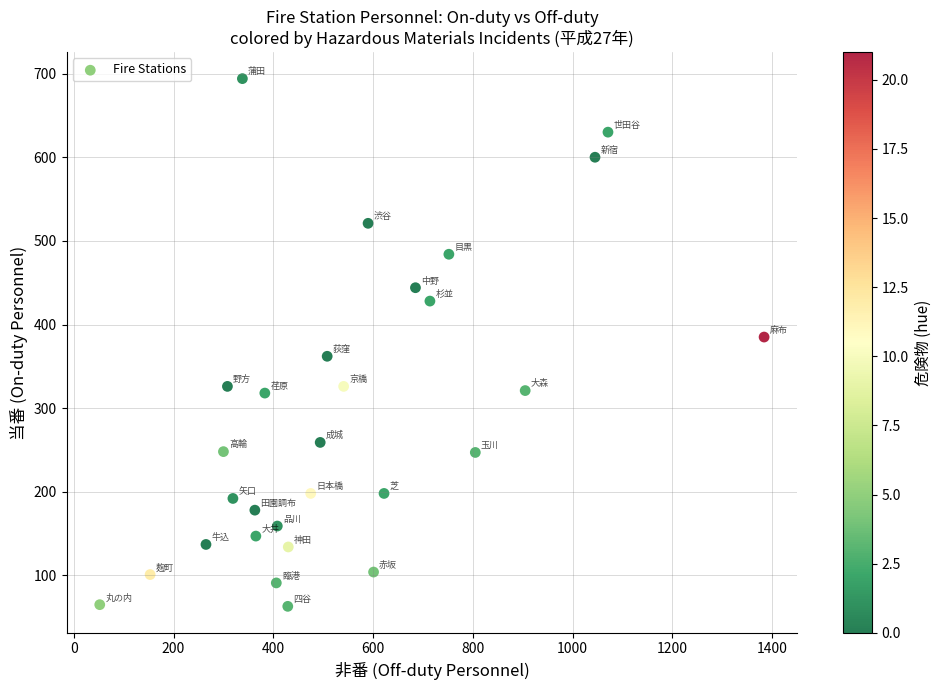

What is the range of X values (max minus min)?

1332